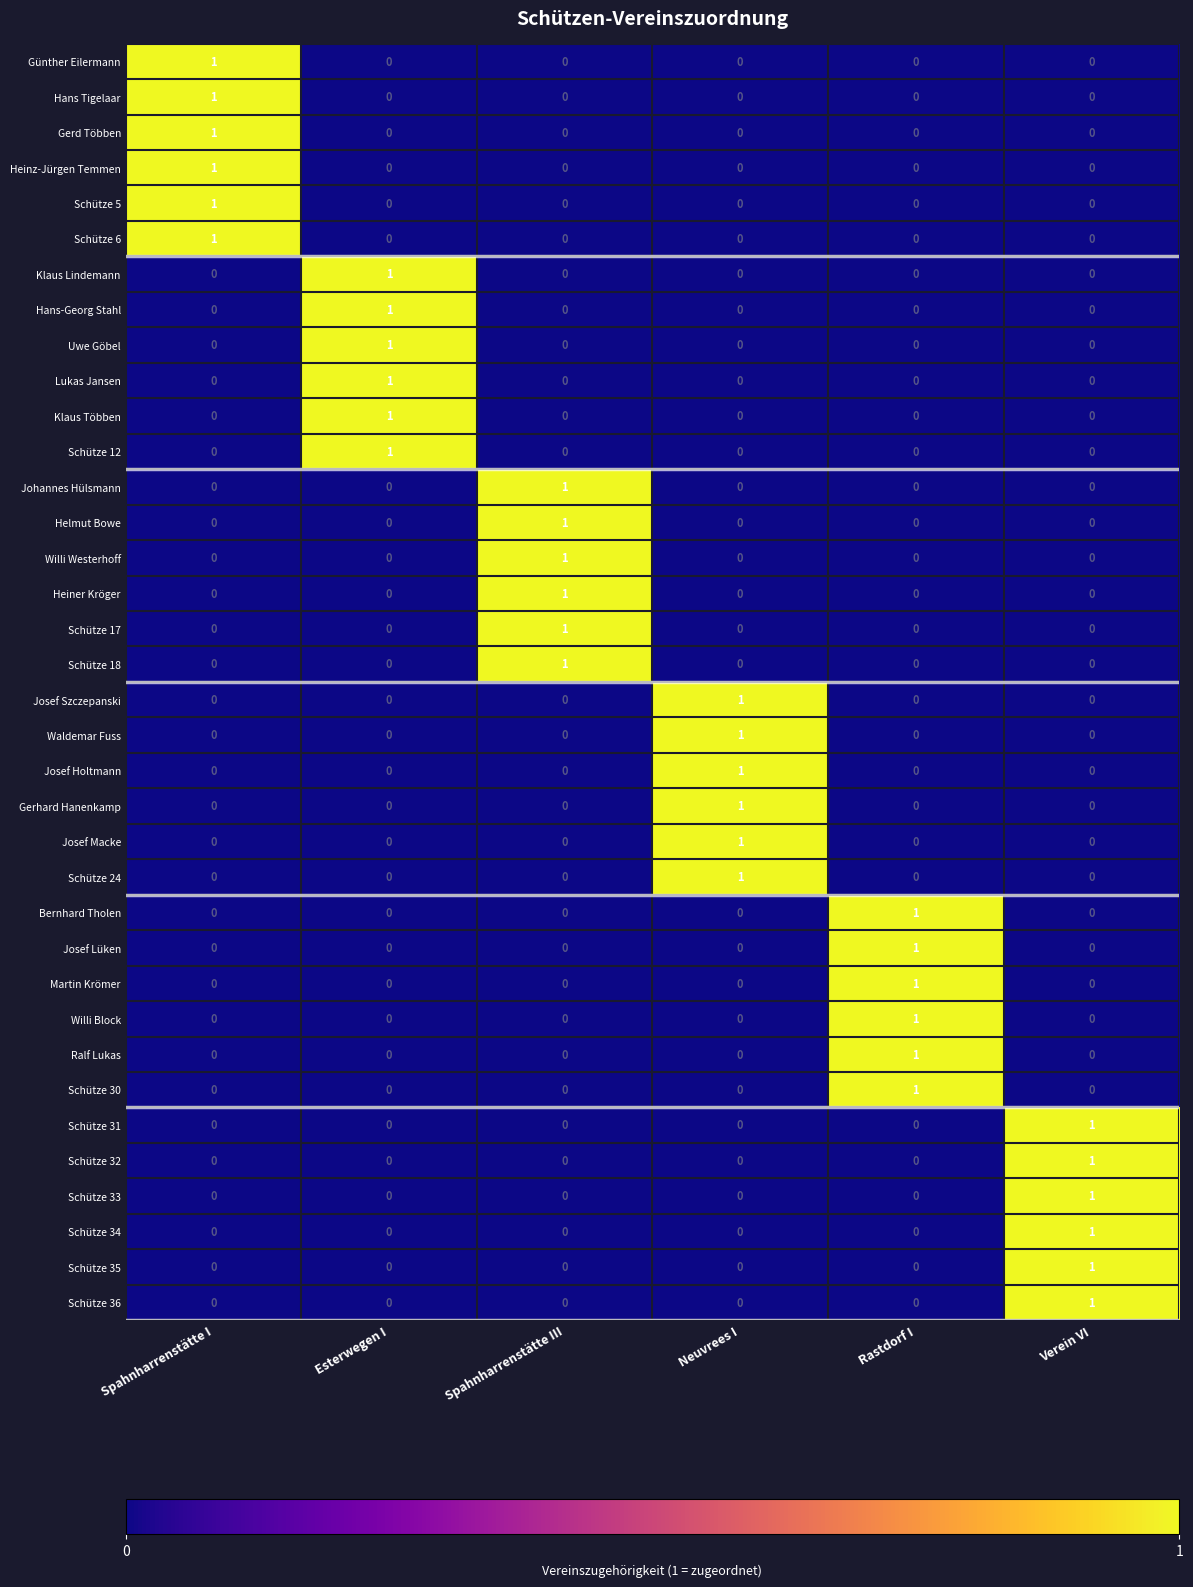

Count the number of data series in this chart.

36